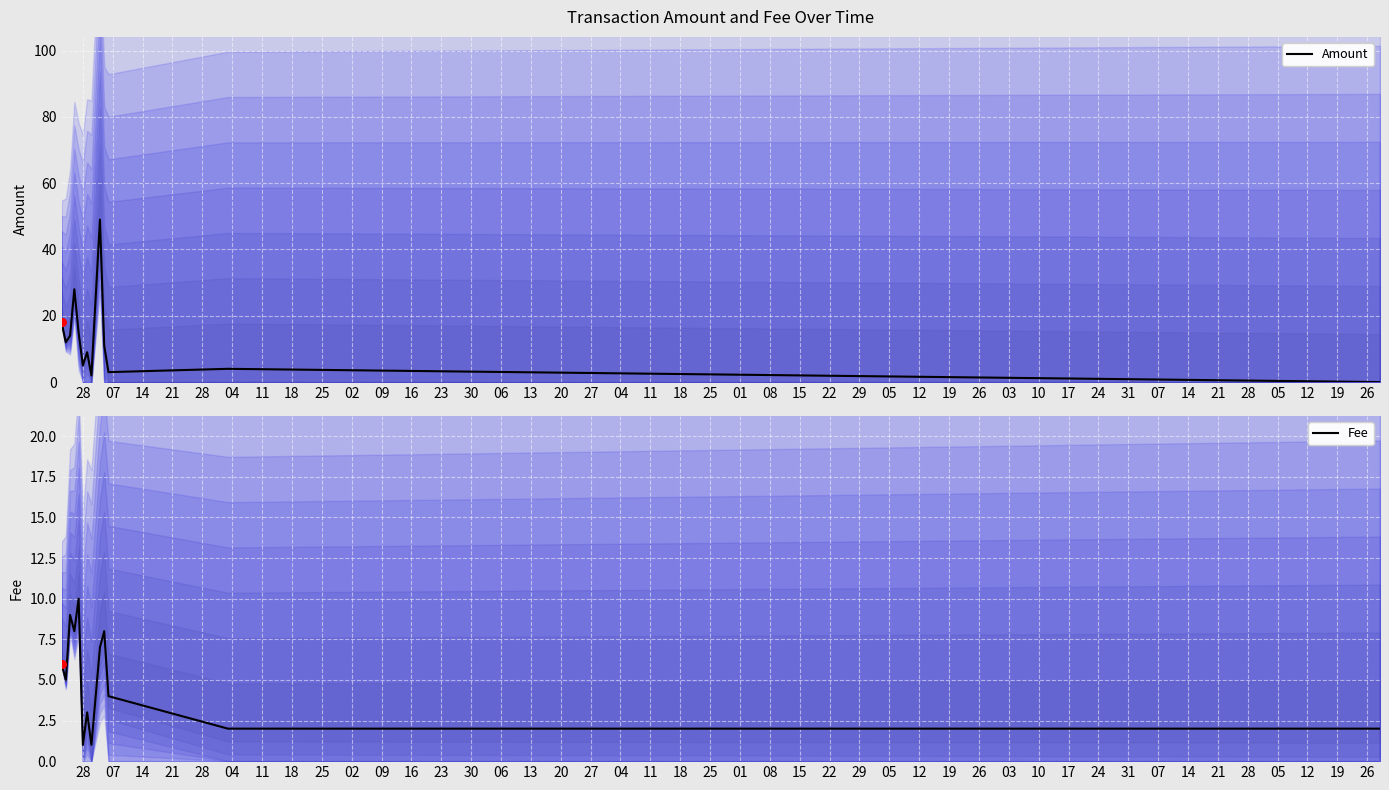

Which series reaches the maximum Y coordinate?

Amount